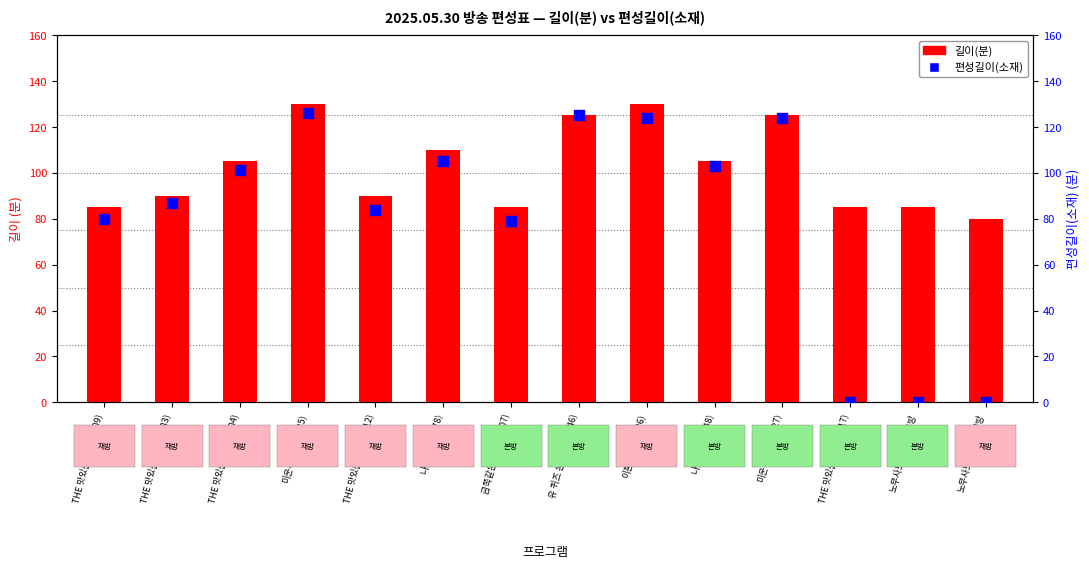

What is the total value across all series at THE 맛있는 녀석들(512)?

174